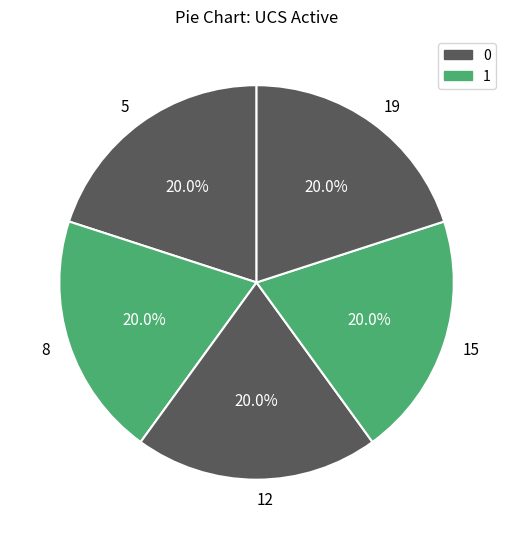

Do 5 and 19 together represent more than half of the pie?

No